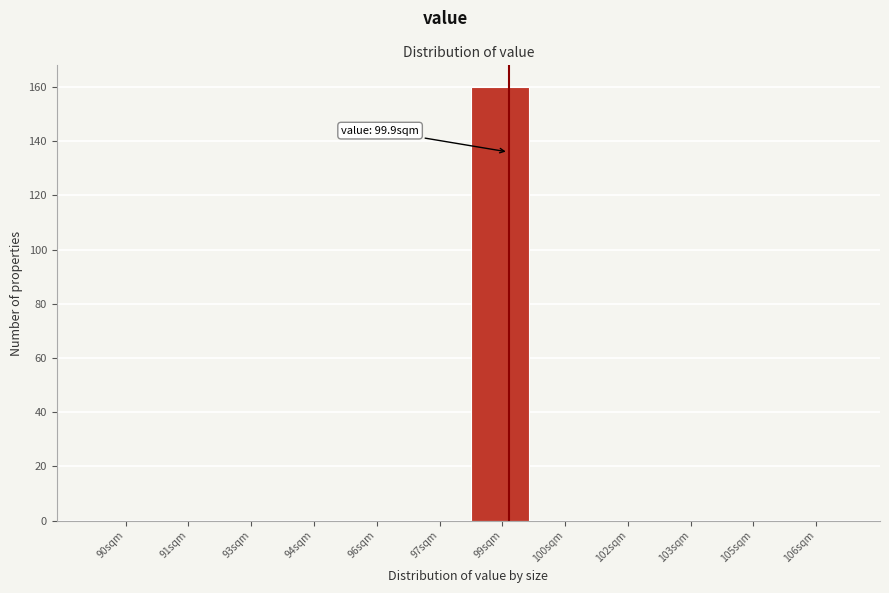

Reading right to left, extract all data points from this chart.

106sqm=0	105sqm=0	103sqm=0	102sqm=0	100sqm=0	99sqm=160	97sqm=0	96sqm=0	94sqm=0	93sqm=0	91sqm=0	90sqm=0